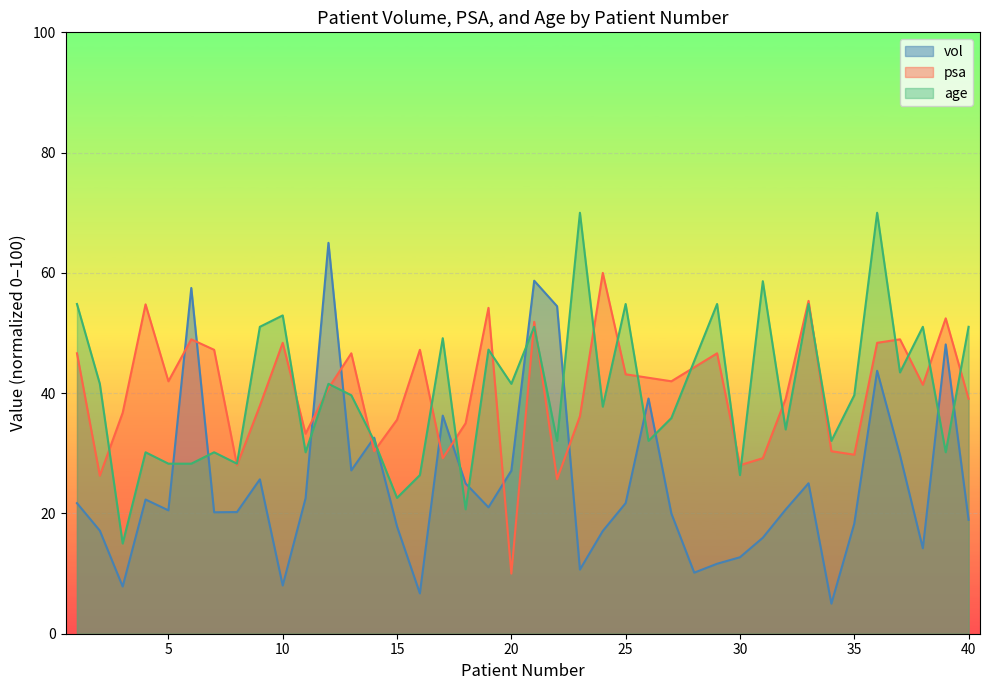

What is the average value of the vol series?

25.0